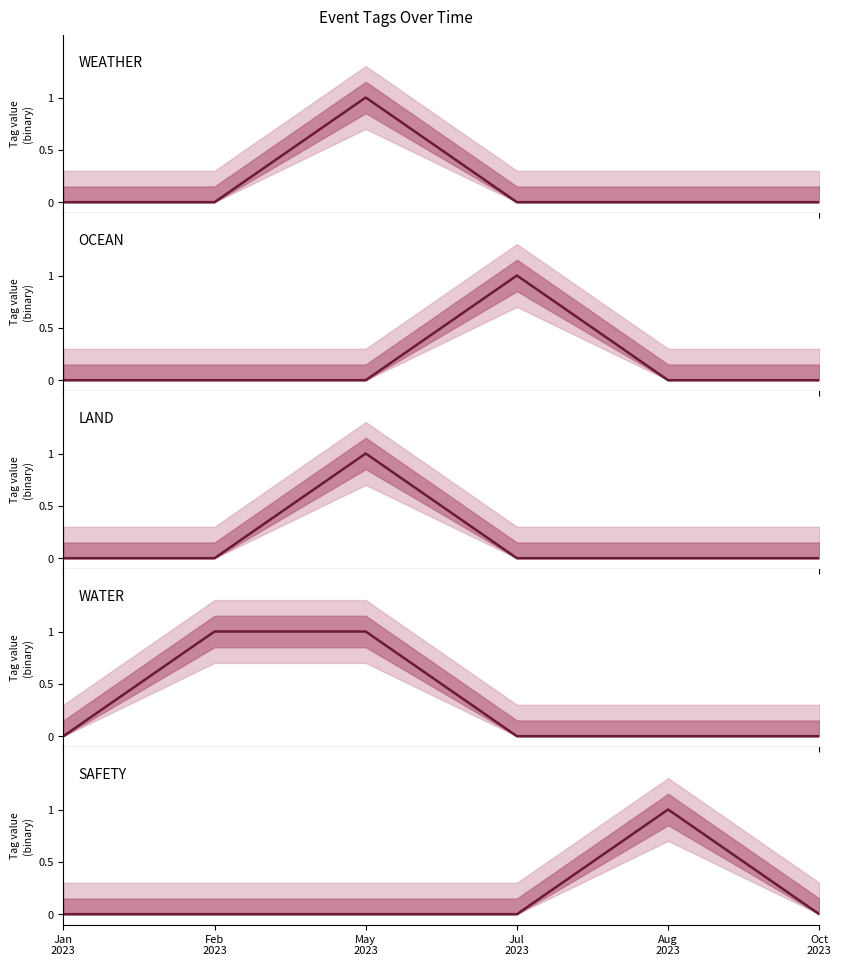

True or false: LAND and SAFETY cross at least once.

False